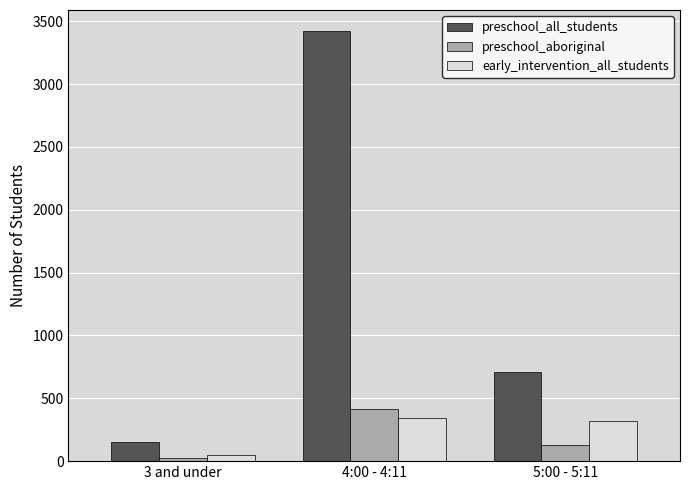

Where does the early_intervention_all_students series first go above 317?

4:00 - 4:11